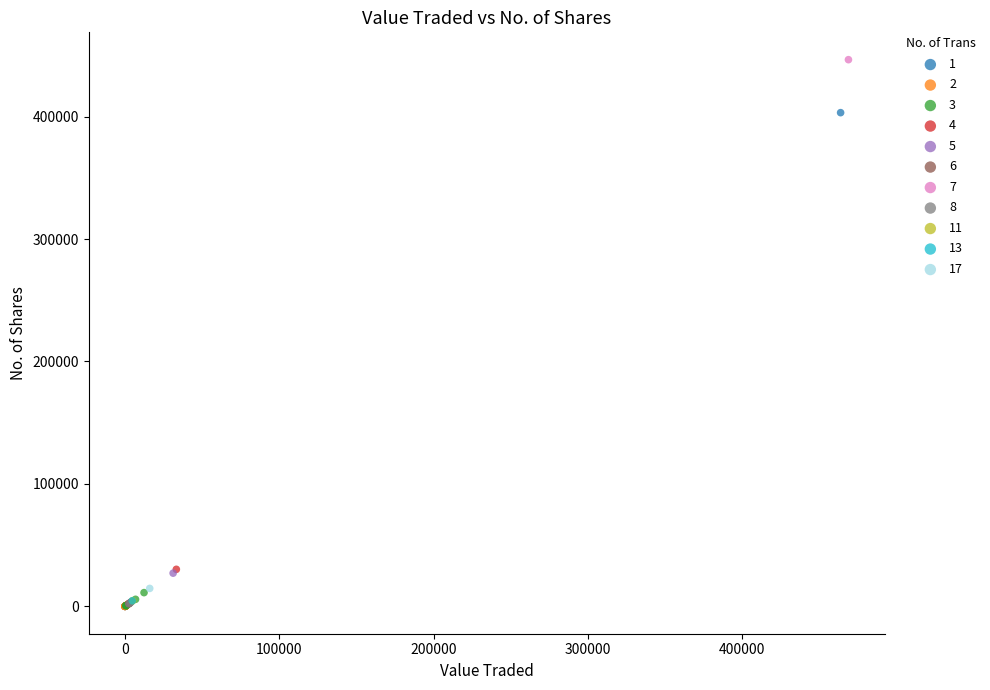

What are all the series names shown in the legend?

1, 2, 3, 4, 5, 6, 7, 8, 11, 13, 17